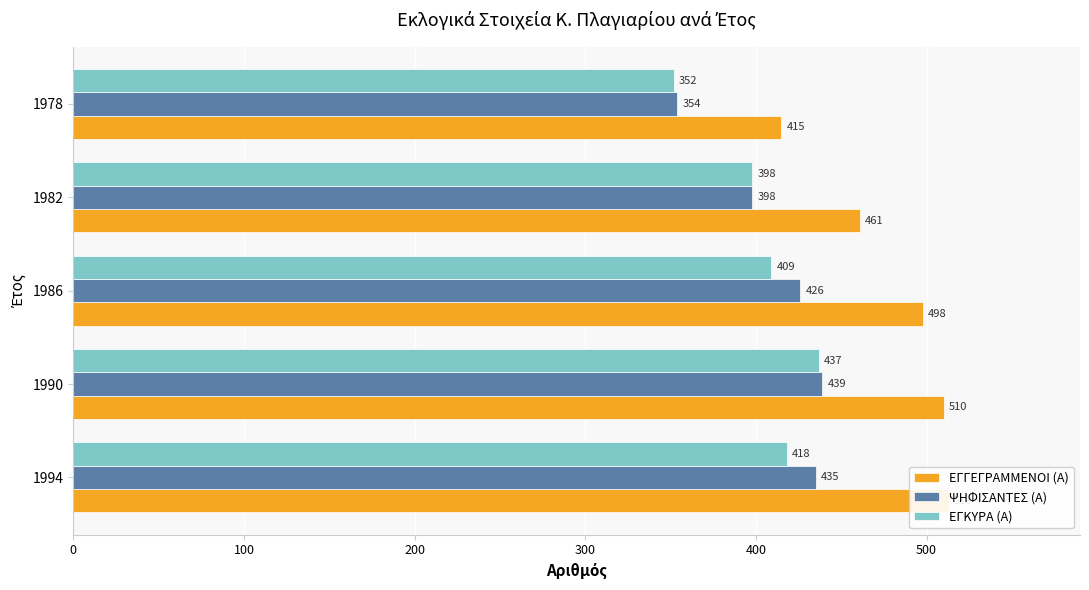

Is it true that ΕΓΚΥΡΑ (Α) equals 418 at 1994?

True